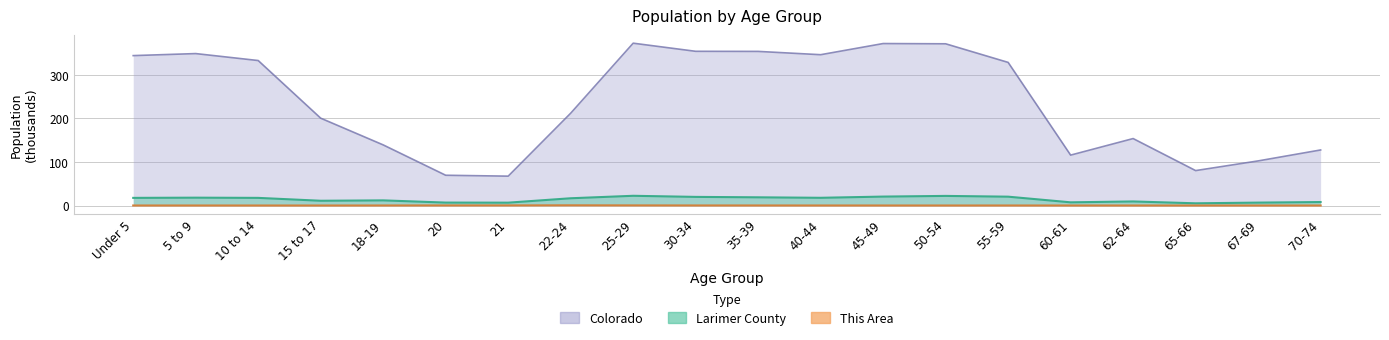

Read the Larimer County value at 18-19.

11.8